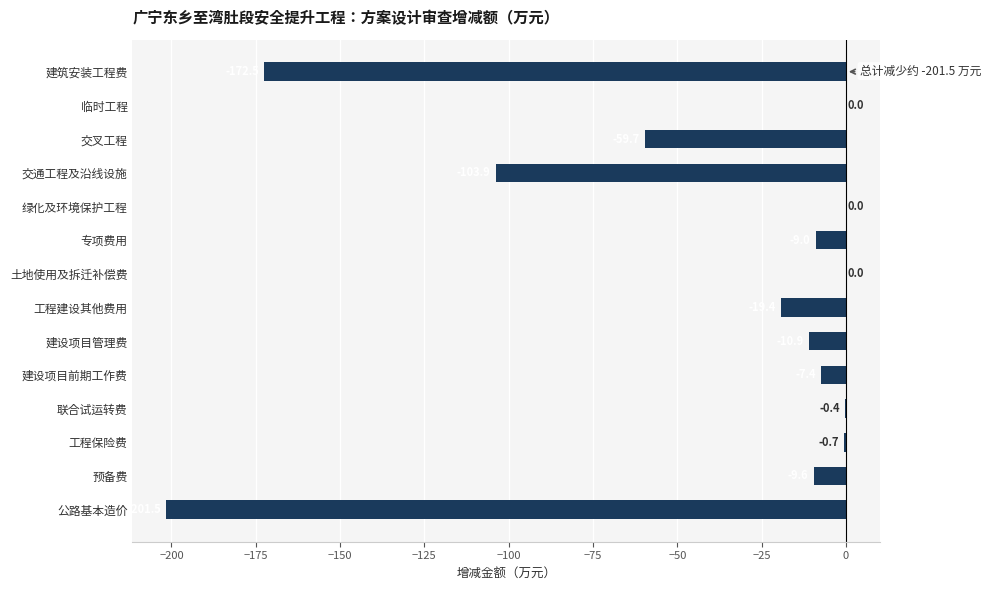

What is the sum of the values at 预备费 and 工程保险费?

-10.3